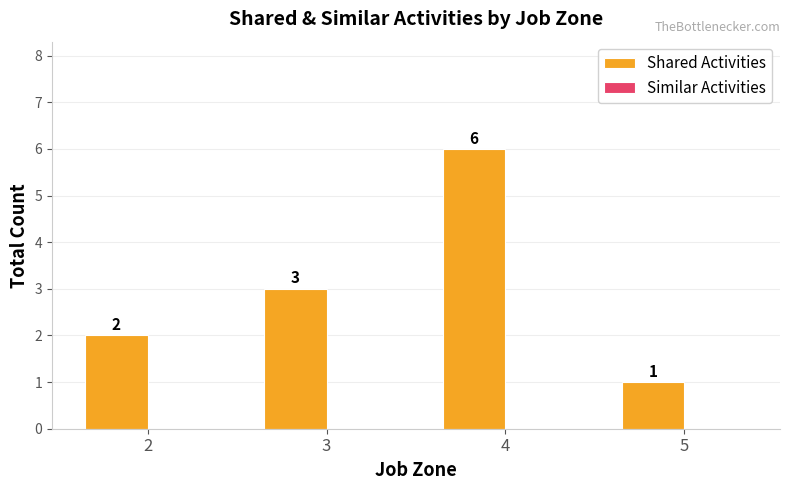

Reading left to right, transcribe all the data shown in this chart.

2	3	6	1